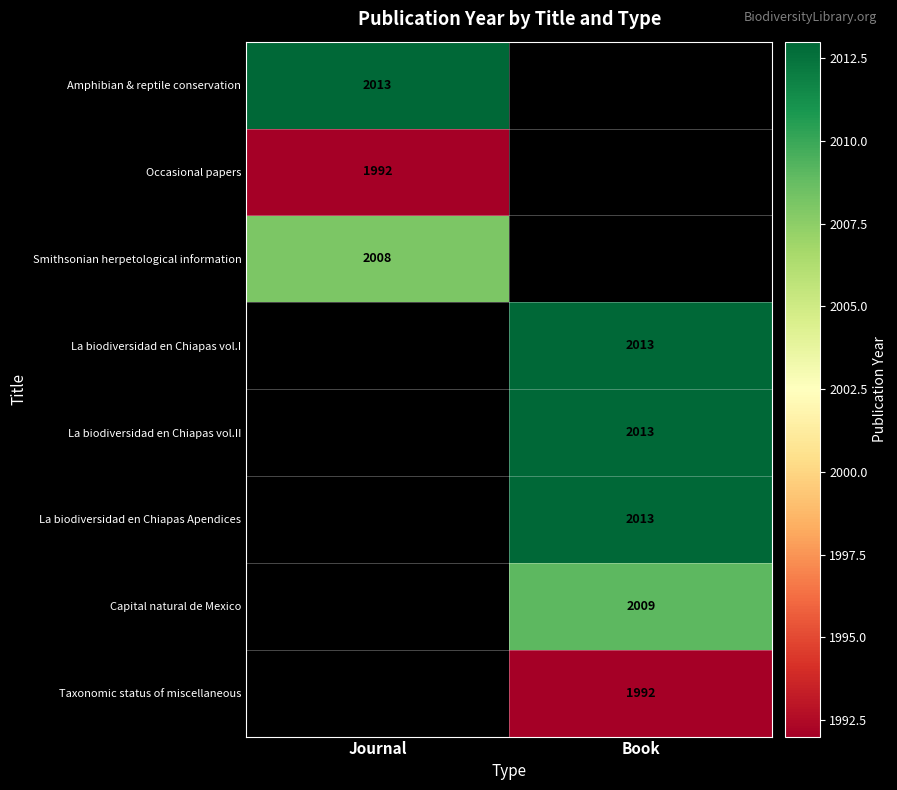

The value of La biodiversidad en Chiapas Apendices at Book is 576.3. True or false?

False